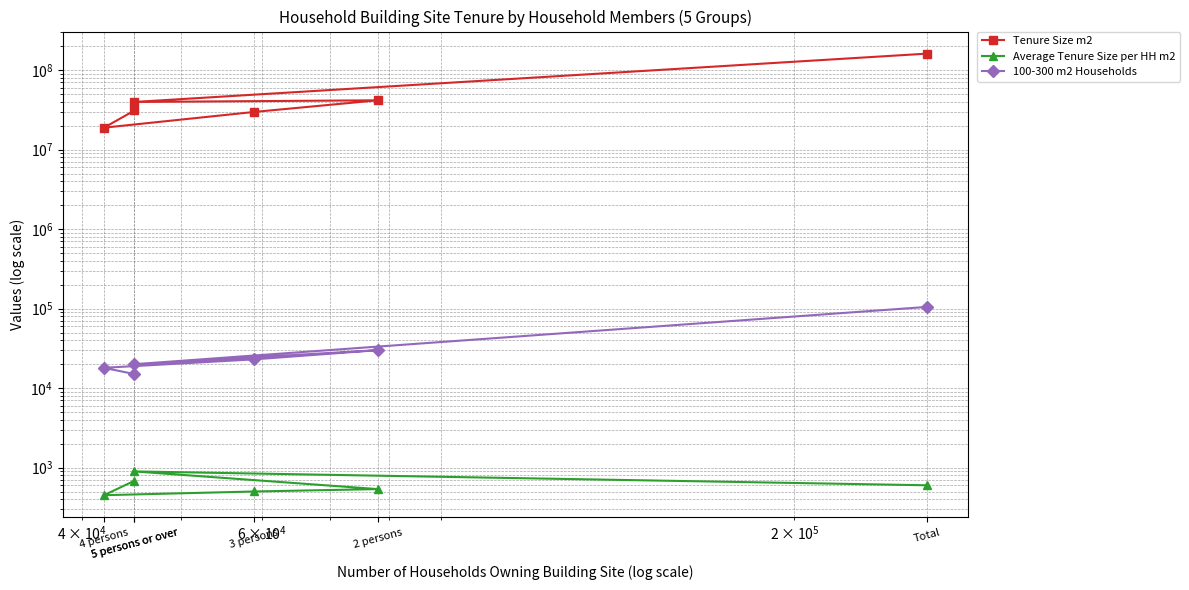

The Average Tenure Size per HH m2 series shows 500.7 at 3 persons. True or false?

True